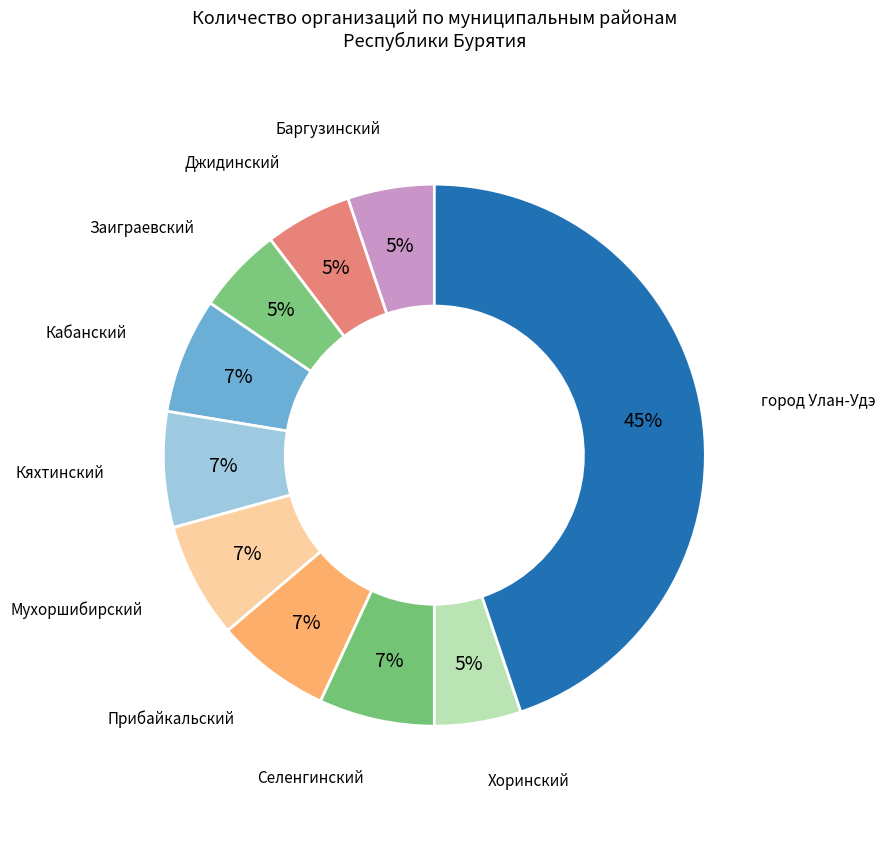

True or false: Хоринский accounts for 20% of the total.

False